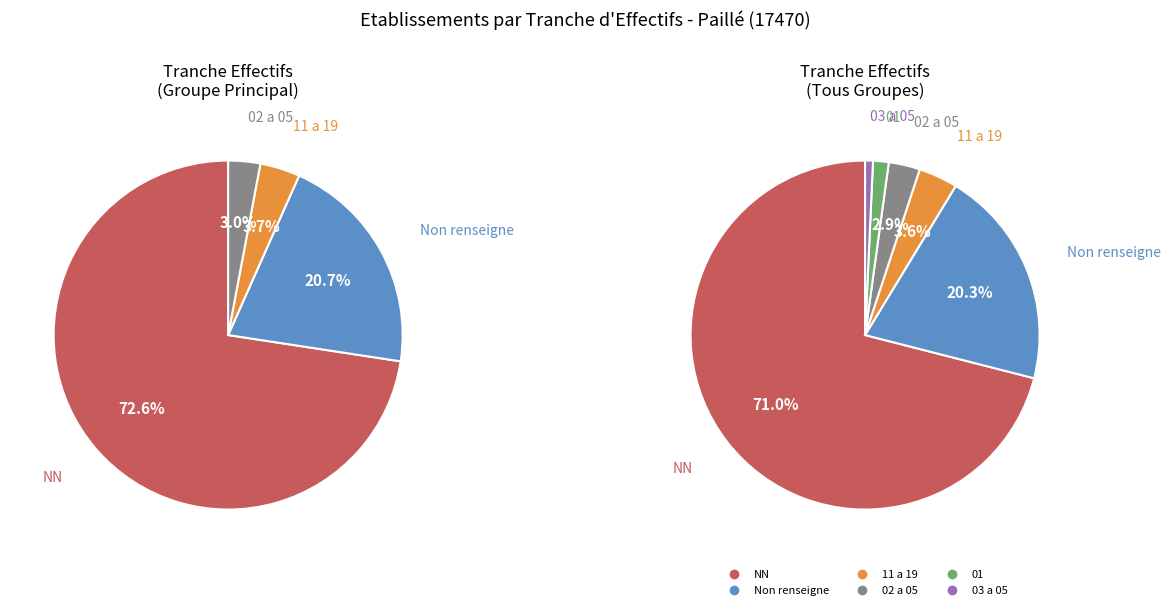

True or false: NN accounts for 59% of the total.

False